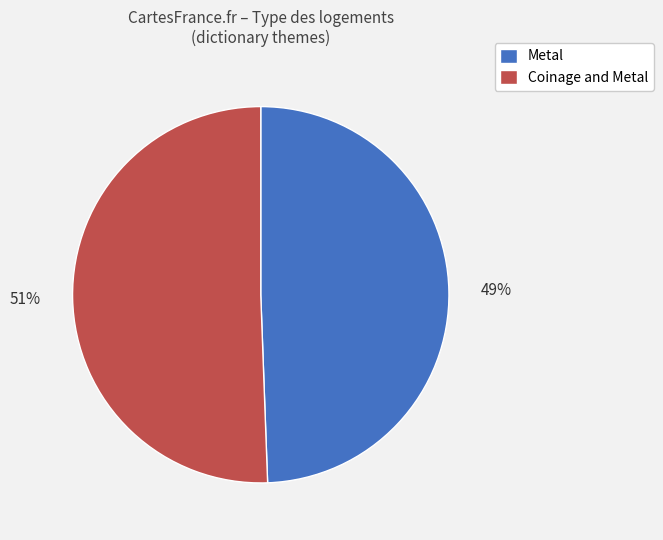

Do Metal and Coinage and Metal together represent more than half of the pie?

Yes